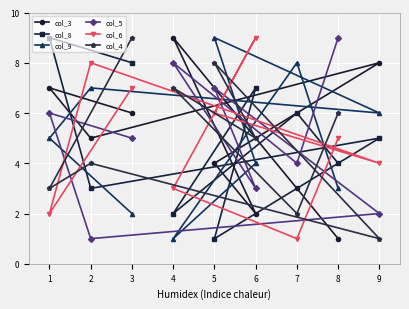

How many values in the col_3 series are below 5?

4